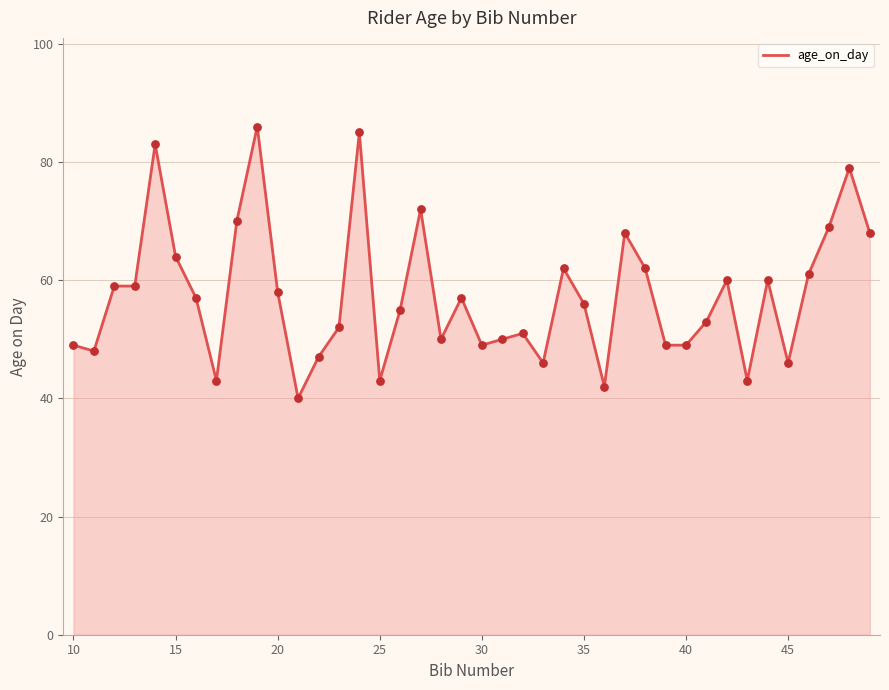

What is the minimum value shown in the chart?

40